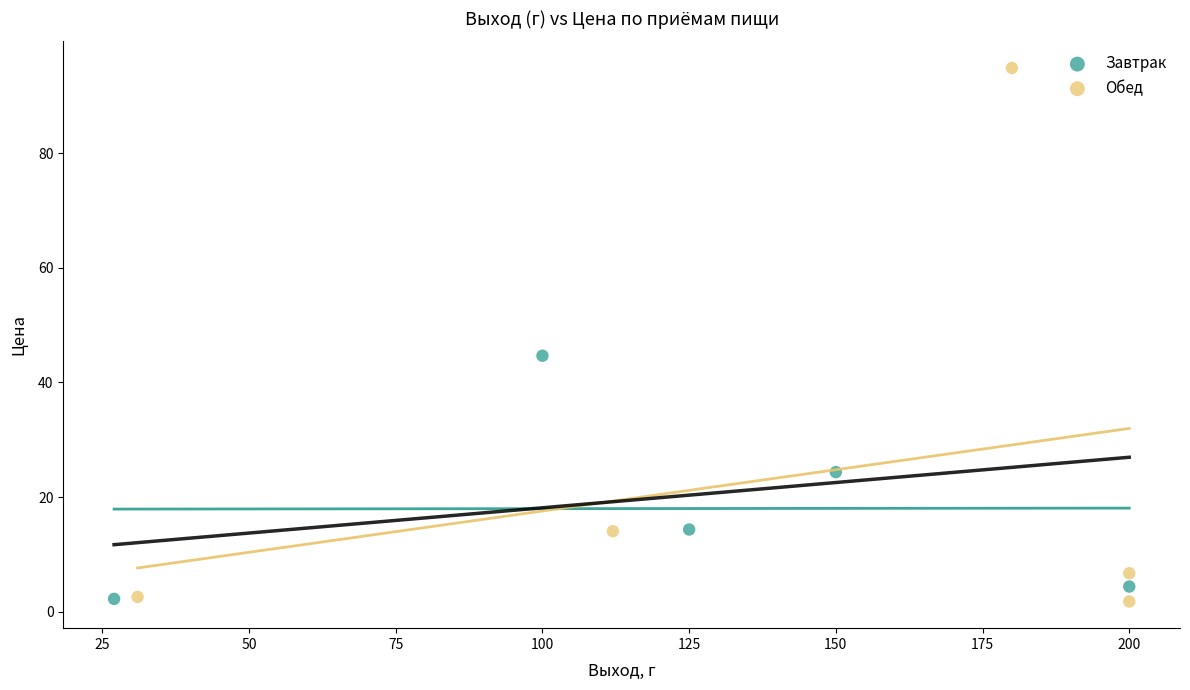

Which series has the largest Y range (max minus min)?

Обед